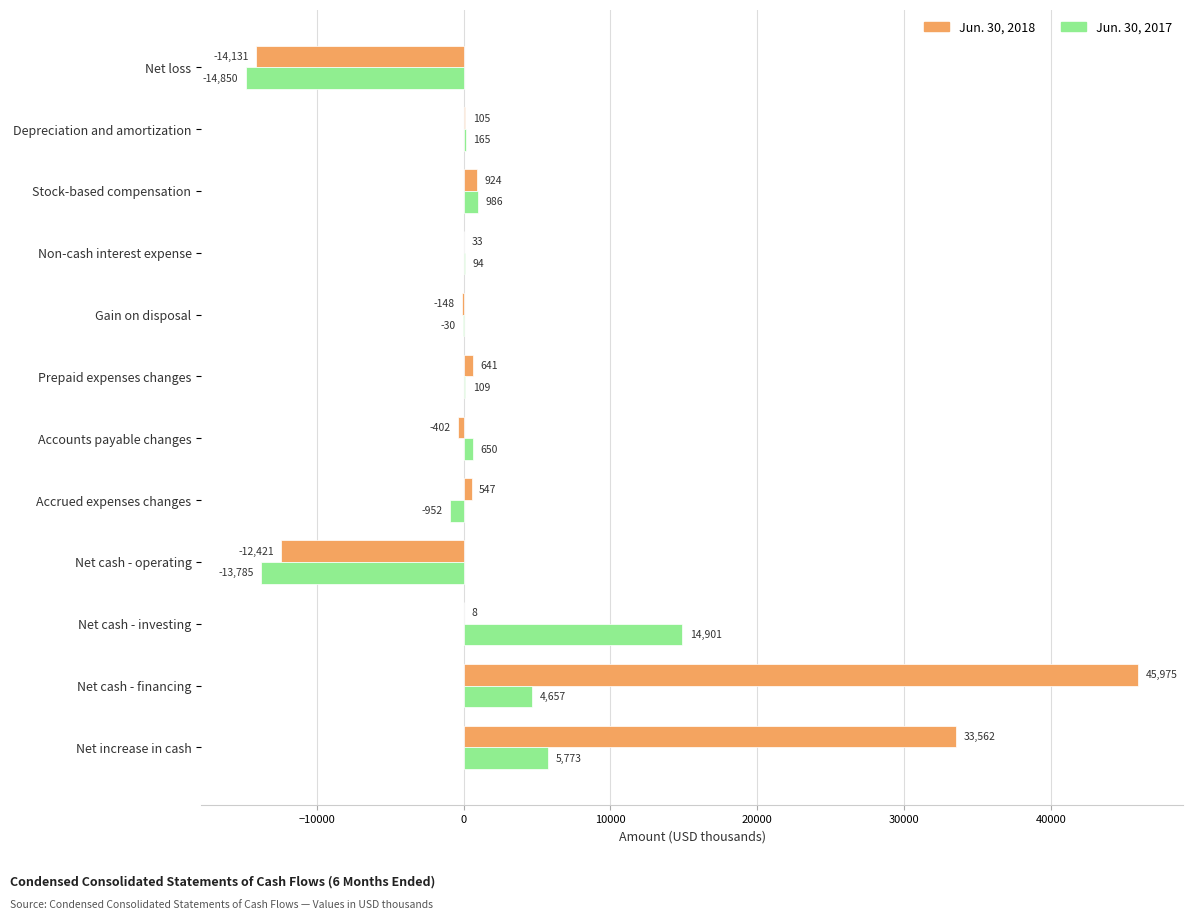

What is the sum of all Jun. 30, 2018 values?

54693